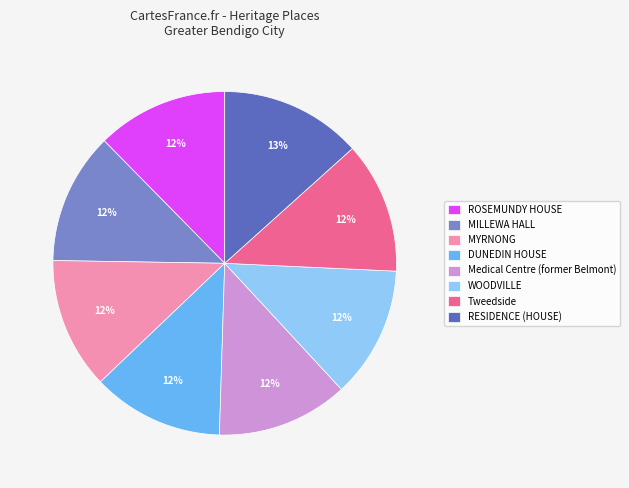

To the nearest percent, what percentage of the pie is RESIDENCE (HOUSE)?

13%